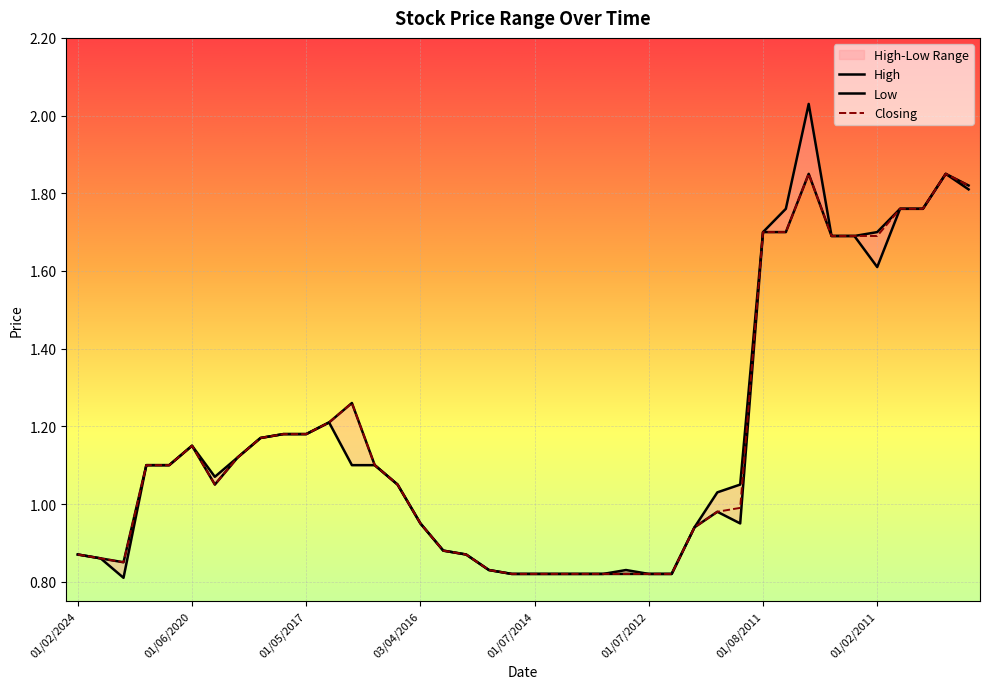

Reading left to right, list all the values displayed in this chart.

High: 01/02/2024=0.9	01/08/2023=0.9	02/07/2023=0.8	02/01/2023=1.1	01/11/2020=1.1	01/06/2020=1.1	01/07/2019=1.1	02/06/2019=1.1	01/05/2019=1.2	02/07/2017=1.2	01/05/2017=1.2	01/03/2017=1.2	01/02/2017=1.3	01/12/2016=1.1	01/11/2016=1.1	03/04/2016=0.9	01/06/2015=0.9	01/04/2015=0.9	01/03/2015=0.8	01/12/2014=0.8	01/07/2014=0.8	01/09/2013=0.8	01/07/2013=0.8	02/09/2012=0.8	01/08/2012=0.8	01/07/2012=0.8	01/04/2012=0.8	01/03/2012=0.9	01/02/2012=1.0	02/01/2012=1.1	01/08/2011=1.7	03/07/2011=1.8	01/06/2011=2.0	02/05/2011=1.7	01/03/2011=1.7	01/02/2011=1.7	02/01/2011=1.8	03/10/2010=1.8	01/06/2010=1.9	01/03/2010=1.8
Low: 01/02/2024=0.9	01/08/2023=0.9	02/07/2023=0.8	02/01/2023=1.1	01/11/2020=1.1	01/06/2020=1.1	01/07/2019=1.1	02/06/2019=1.1	01/05/2019=1.2	02/07/2017=1.2	01/05/2017=1.2	01/03/2017=1.2	01/02/2017=1.1	01/12/2016=1.1	01/11/2016=1.1	03/04/2016=0.9	01/06/2015=0.9	01/04/2015=0.9	01/03/2015=0.8	01/12/2014=0.8	01/07/2014=0.8	01/09/2013=0.8	01/07/2013=0.8	02/09/2012=0.8	01/08/2012=0.8	01/07/2012=0.8	01/04/2012=0.8	01/03/2012=0.9	01/02/2012=1.0	02/01/2012=0.9	01/08/2011=1.7	03/07/2011=1.7	01/06/2011=1.9	02/05/2011=1.7	01/03/2011=1.7	01/02/2011=1.6	02/01/2011=1.8	03/10/2010=1.8	01/06/2010=1.9	01/03/2010=1.8
Closing: 01/02/2024=0.9	01/08/2023=0.9	02/07/2023=0.8	02/01/2023=1.1	01/11/2020=1.1	01/06/2020=1.1	01/07/2019=1.1	02/06/2019=1.1	01/05/2019=1.2	02/07/2017=1.2	01/05/2017=1.2	01/03/2017=1.2	01/02/2017=1.3	01/12/2016=1.1	01/11/2016=1.1	03/04/2016=0.9	01/06/2015=0.9	01/04/2015=0.9	01/03/2015=0.8	01/12/2014=0.8	01/07/2014=0.8	01/09/2013=0.8	01/07/2013=0.8	02/09/2012=0.8	01/08/2012=0.8	01/07/2012=0.8	01/04/2012=0.8	01/03/2012=0.9	01/02/2012=1.0	02/01/2012=1.0	01/08/2011=1.7	03/07/2011=1.7	01/06/2011=1.9	02/05/2011=1.7	01/03/2011=1.7	01/02/2011=1.7	02/01/2011=1.8	03/10/2010=1.8	01/06/2010=1.9	01/03/2010=1.8